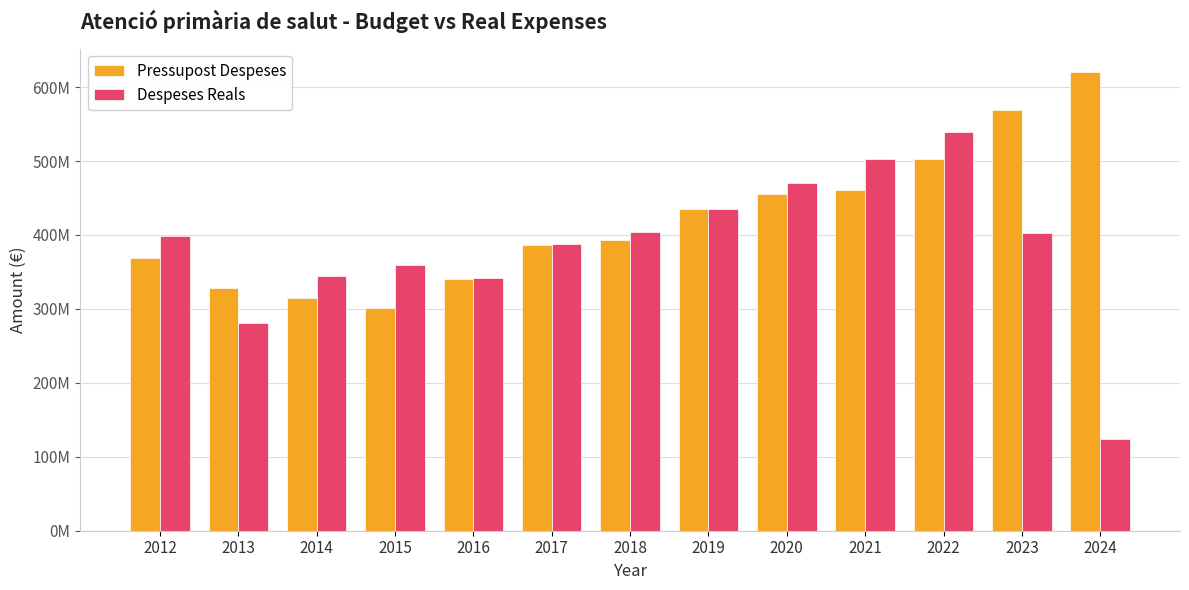

Rank the series at 2019 from lowest to highest value.

Pressupost Despeses, Despeses Reals